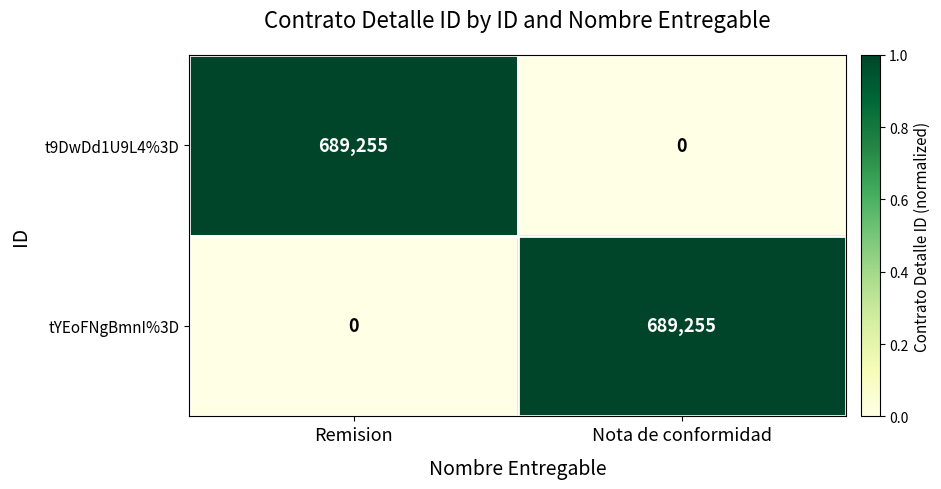

Rank the series at Nota de conformidad from highest to lowest value.

tYEoFNgBmnI%3D, t9DwDd1U9L4%3D